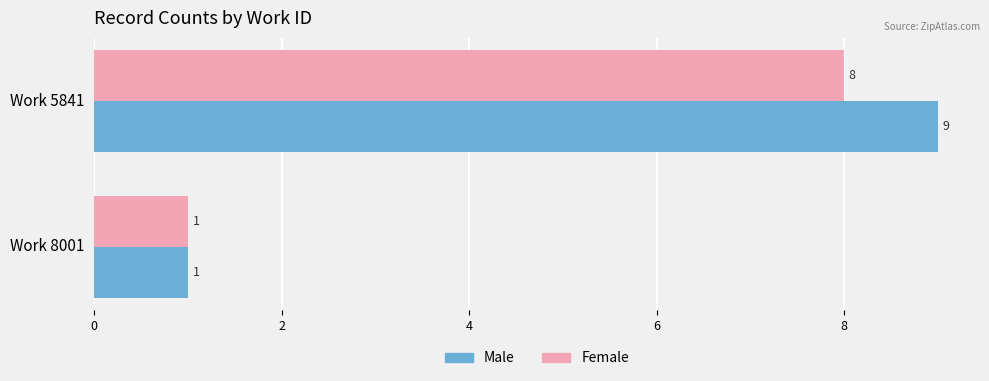

List the series in order of their overall mean, highest first.

Male, Female